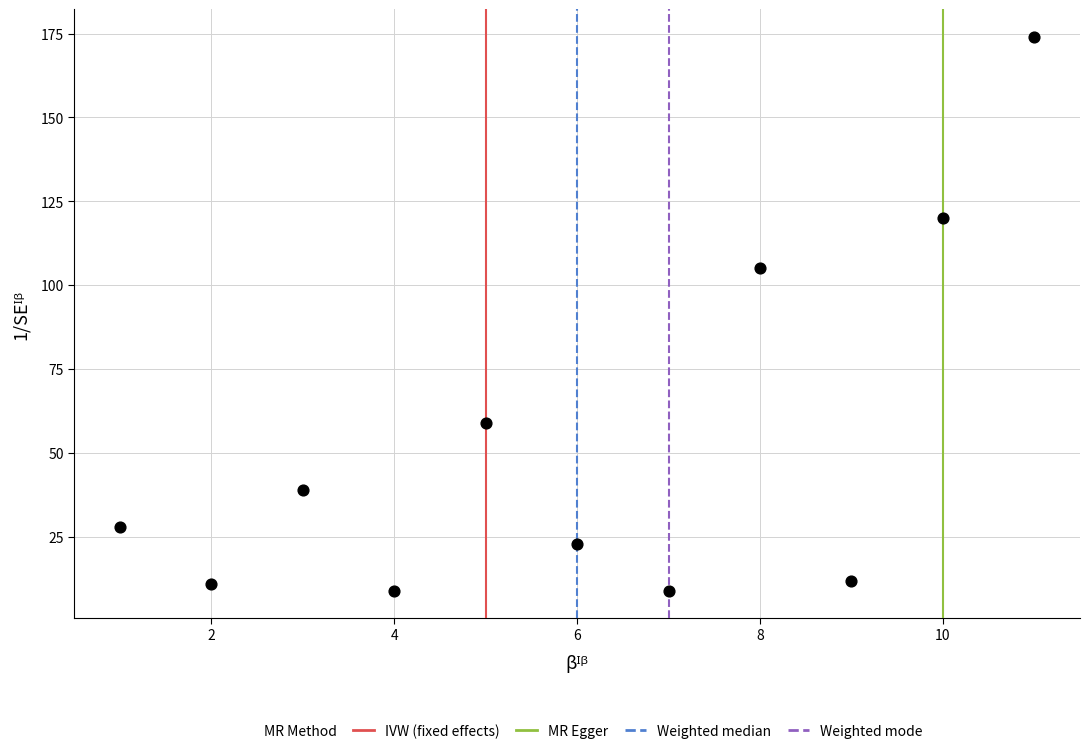

What is the range of X values (max minus min)?

10